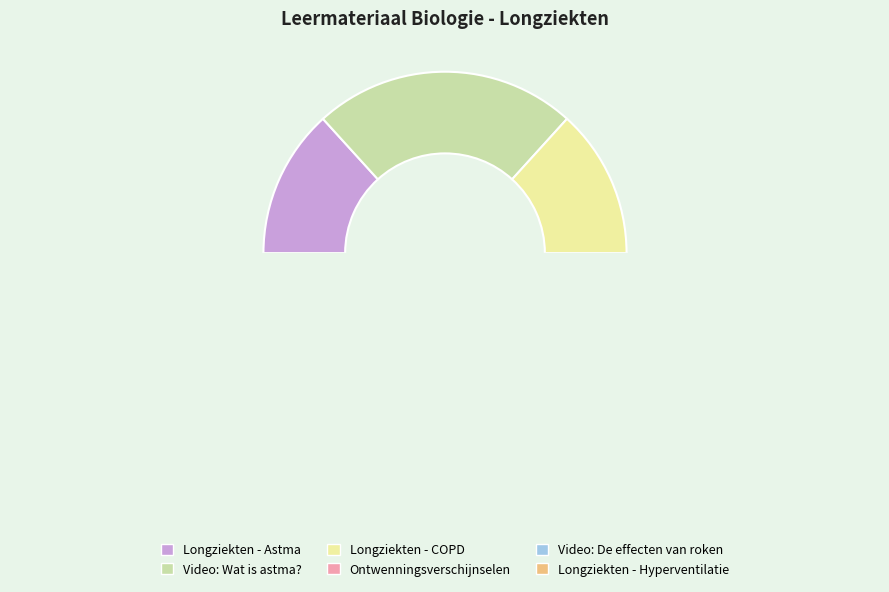

Is there any slice that represents more than half of the pie?

No